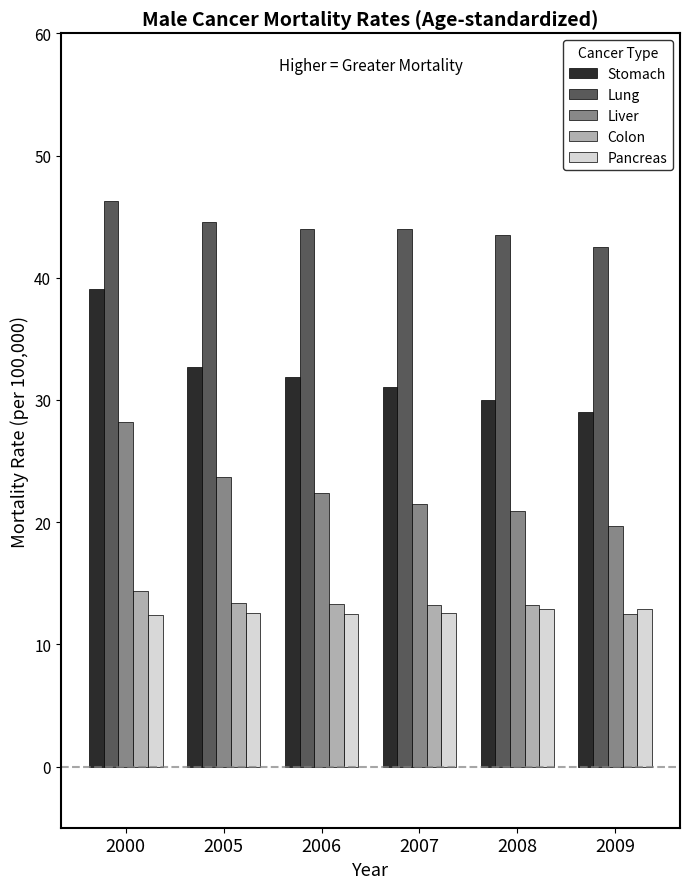

What value does the Lung series have at 2008?

43.5